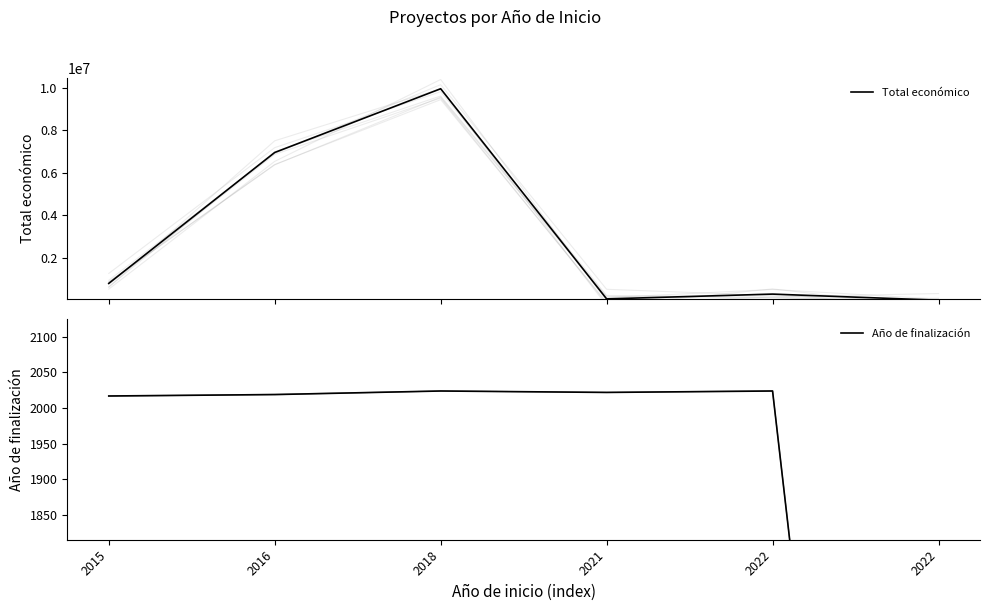

True or false: Año de finalización has more than 2 points higher than both neighbors.

False